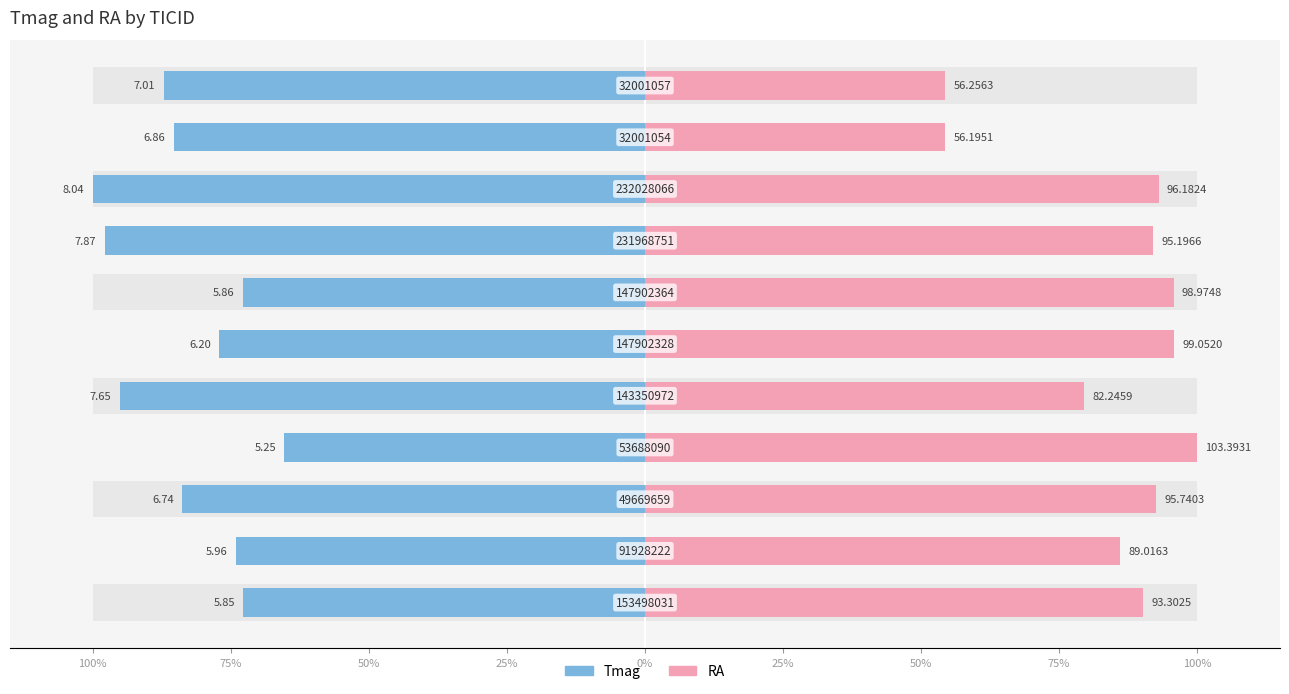

Which series has the largest range (max minus min)?

RA